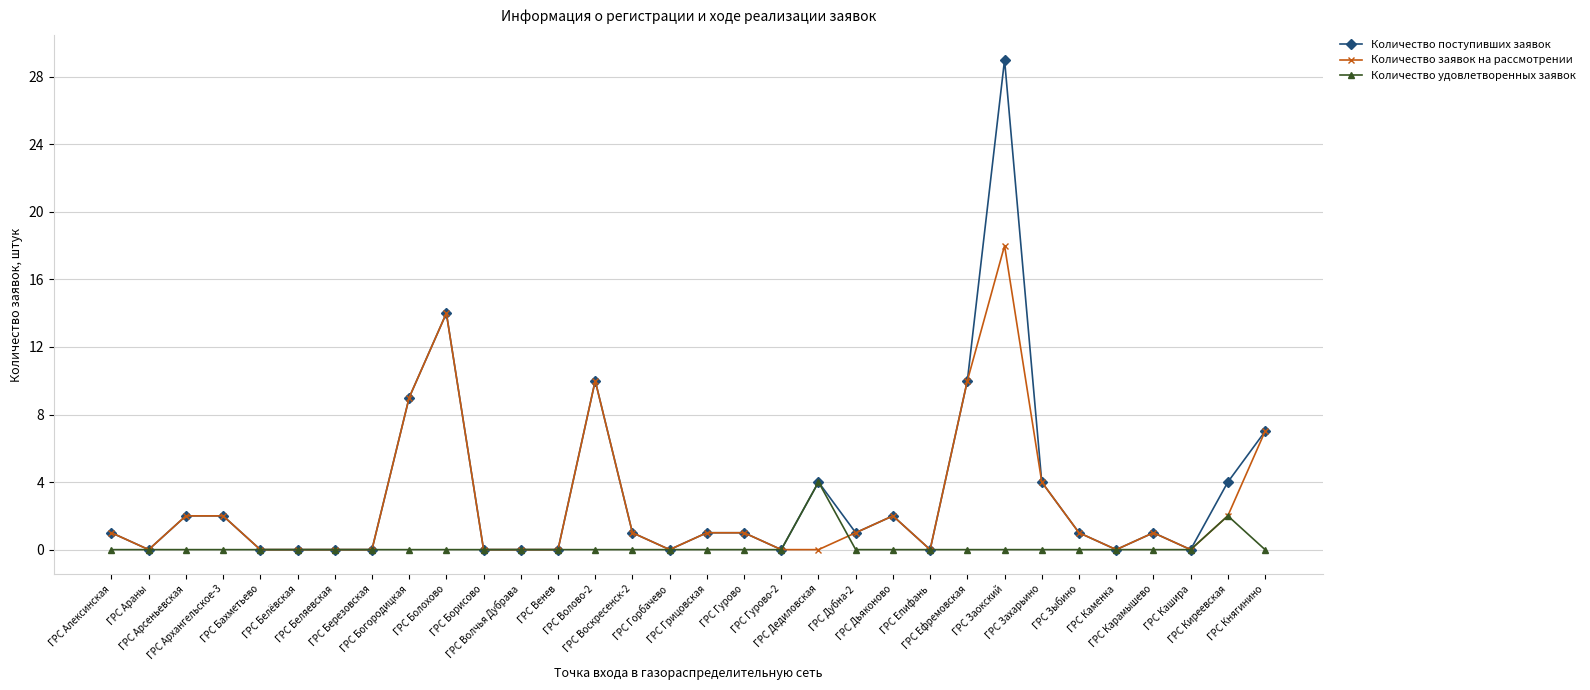

How many categories are shown in the chart?

32